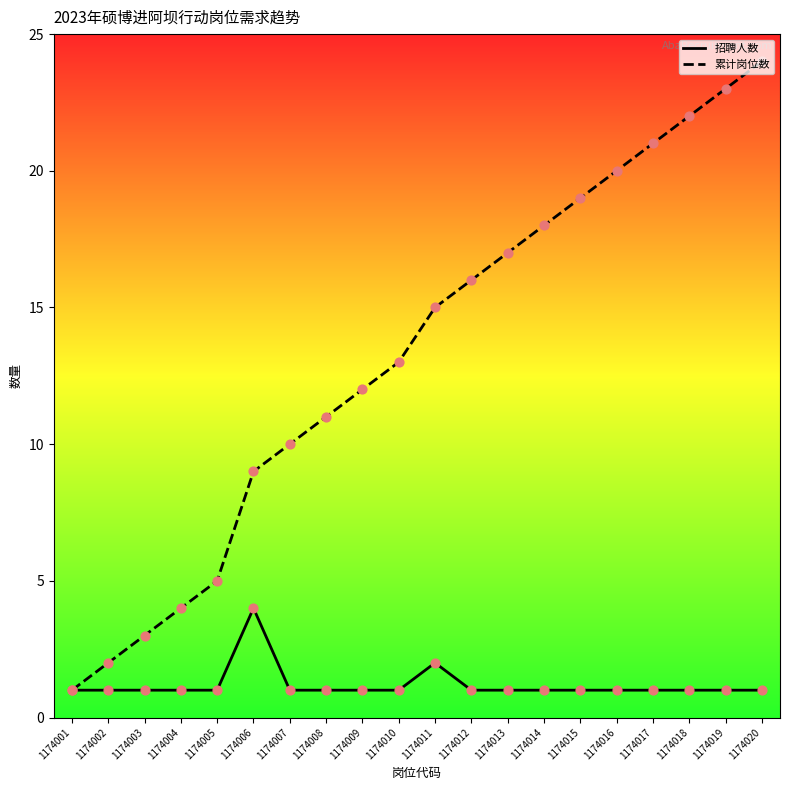

What is the total value across all series at 1174017?

22